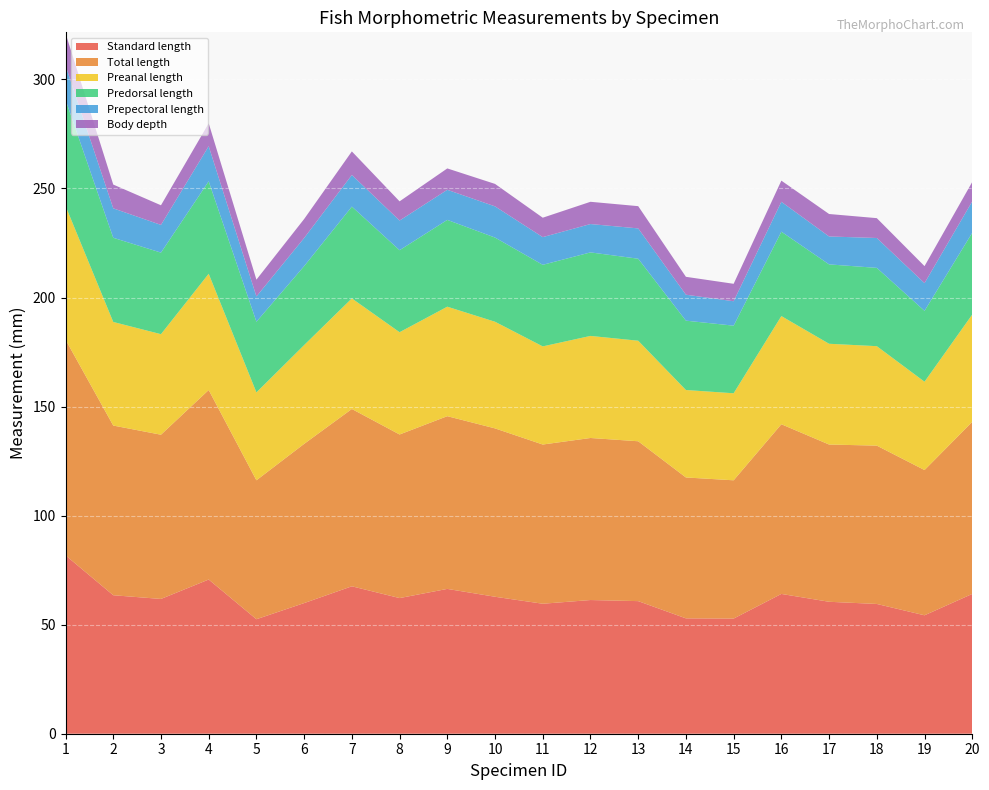

Reading left to right, transcribe all the data shown in this chart.

Standard length: 1=81.8	2=63.5	3=61.8	4=70.7	5=52.5	6=59.9	7=67.6	8=62.2	9=66.4	10=62.8	11=59.6	12=61.3	13=60.8	14=52.9	15=52.8	16=64.1	17=60.5	18=59.5	19=54.3	20=64.1
Total length: 1=98.9	2=77.8	3=75.3	4=86.9	5=63.7	6=73.0	7=81.3	8=75.0	9=79.2	10=77.2	11=73.0	12=74.3	13=73.3	14=64.6	15=63.4	16=77.8	17=72.1	18=72.6	19=66.6	20=78.9
Preanal length: 1=61.3	2=47.5	3=46.1	4=53.3	5=40.3	6=45.3	7=50.7	8=46.9	9=50.2	10=48.9	11=45.0	12=46.8	13=46.1	14=40.1	15=39.9	16=49.6	17=46.2	18=45.6	19=40.5	20=49.2
Predorsal length: 1=48.7	2=38.6	3=37.4	4=42.4	5=32.4	6=36.2	7=42.1	8=37.6	9=39.8	10=38.6	11=37.4	12=38.3	13=37.6	14=31.8	15=31.0	16=38.7	17=36.4	18=35.9	19=32.5	20=37.5
Prepectoral length: 1=15.7	2=13.5	3=12.7	4=16.1	5=11.6	6=12.9	7=14.5	8=13.6	9=13.8	10=14.3	11=12.7	12=13.0	13=13.9	14=11.9	15=11.2	16=13.7	17=12.8	18=13.7	19=12.7	20=14.4
Body depth: 1=14.8	2=10.9	3=9.0	4=10.5	5=7.7	6=8.7	7=10.8	8=8.8	9=9.8	10=10.3	11=8.9	12=10.2	13=10.2	14=8.2	15=8.0	16=9.7	17=10.3	18=9.1	19=7.8	20=8.9